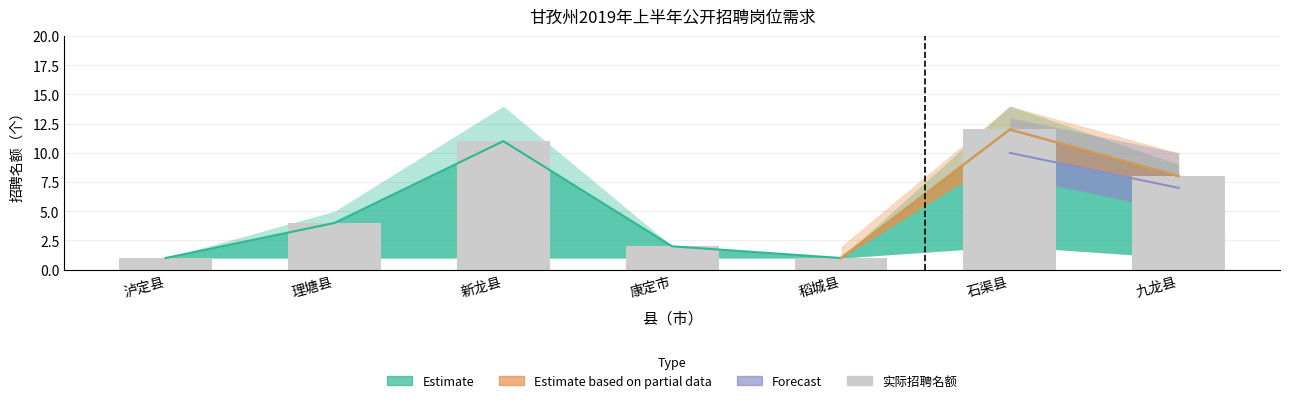

Is it true that the value at 理塘县 is 4?

True